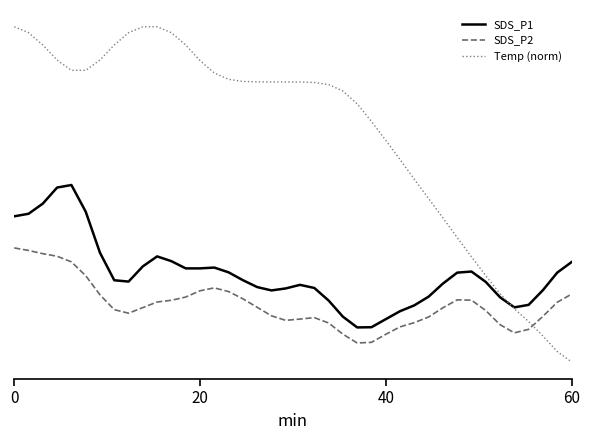

What is the value of the SDS_P1 point at the 3rd from the left?

3.4